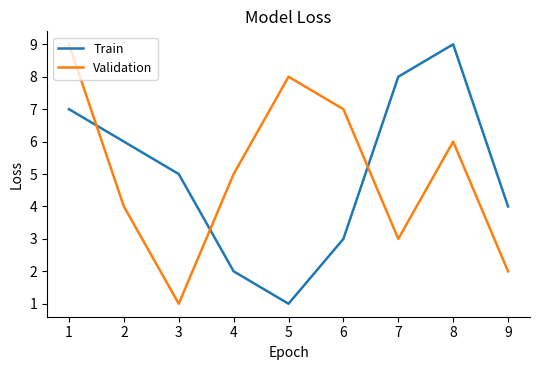

Where do Train and Validation first cross each other?

1 and 2